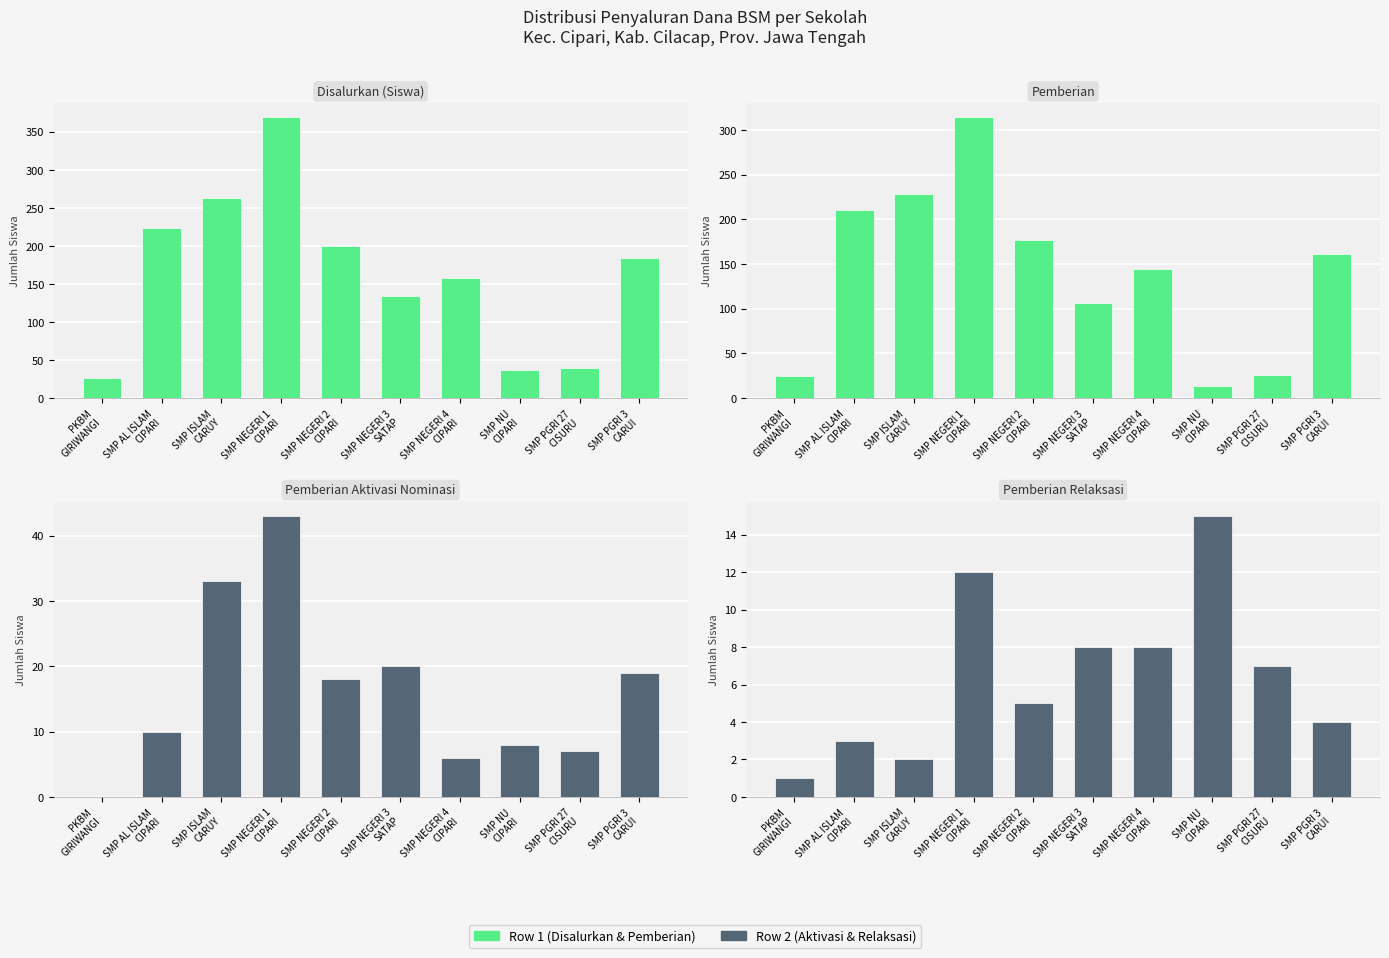

What is the highest value of the Pemberian Aktivasi series?

43